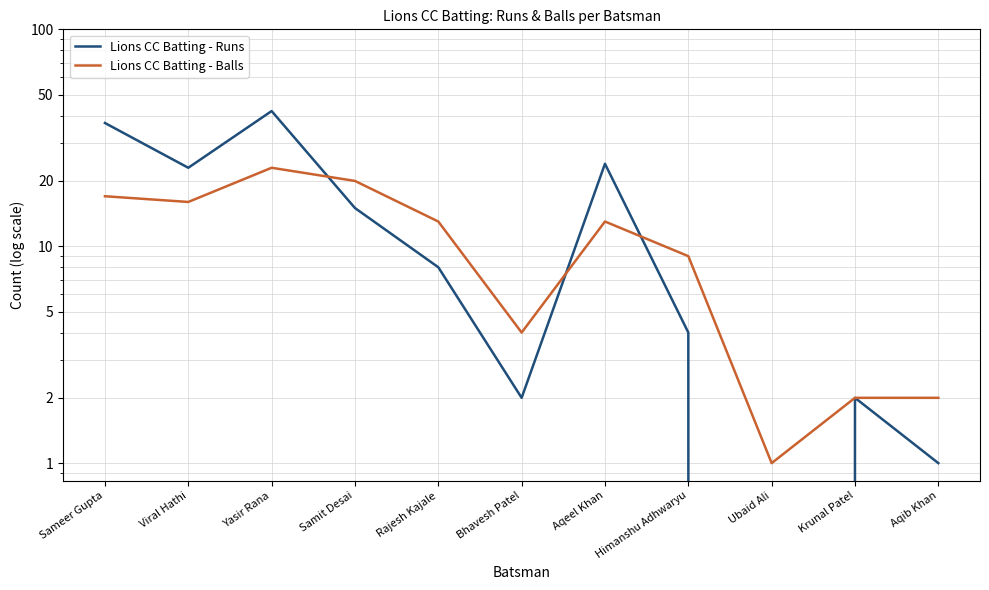

At which label does Lions CC Batting - Balls reach its minimum?

Ubaid Ali